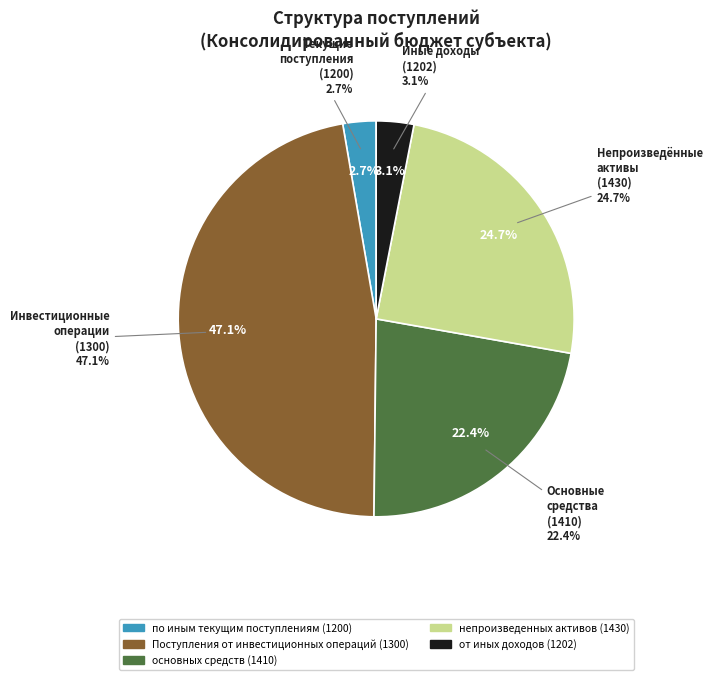

True or false: от иных доходов (1202) accounts for 3% of the total.

True